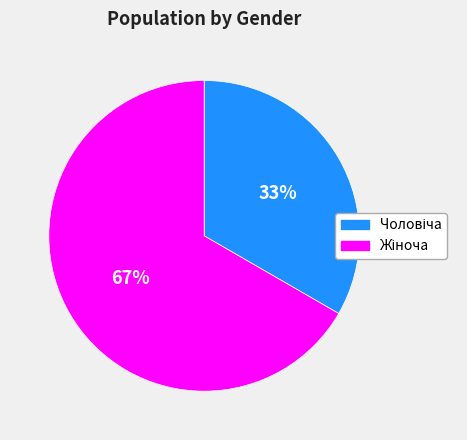

To the nearest percent, what is the average slice percentage?

50%